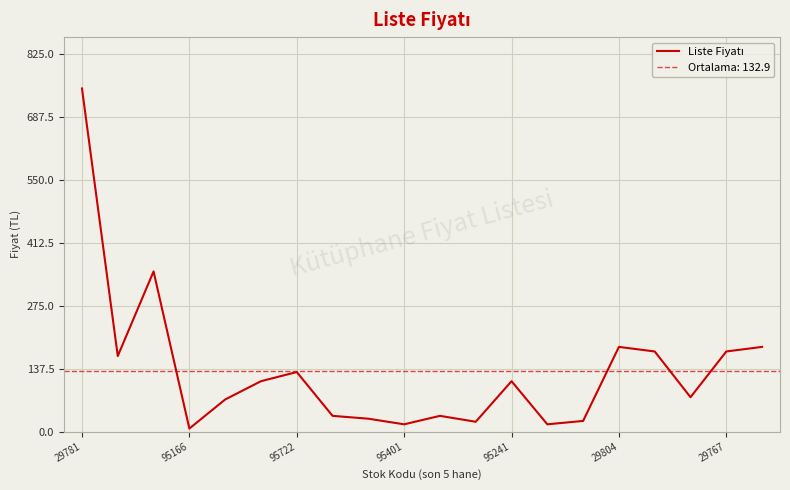

The chart shows a value of 21.3 at 11. True or false?

True